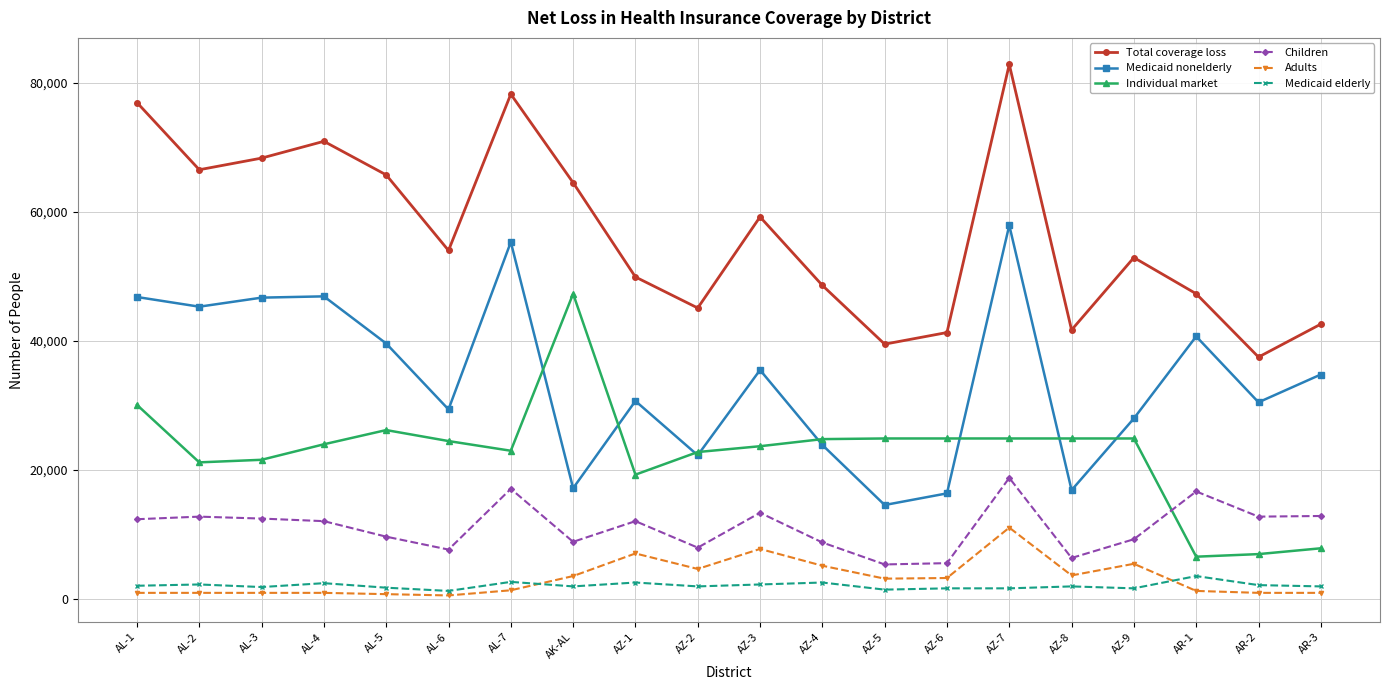

List the series in order of their peak value, lowest first.

Medicaid elderly, Adults, Children, Individual market, Medicaid nonelderly, Total coverage loss